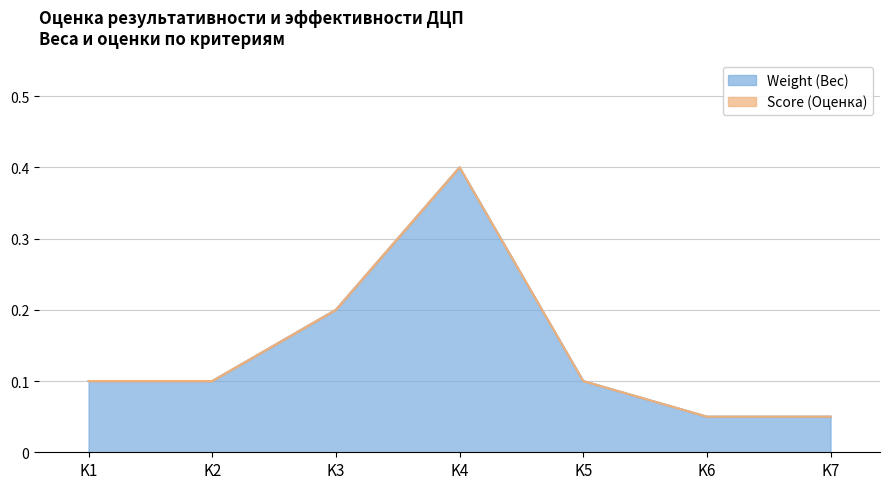

At which label is the value closest to 0?

K6